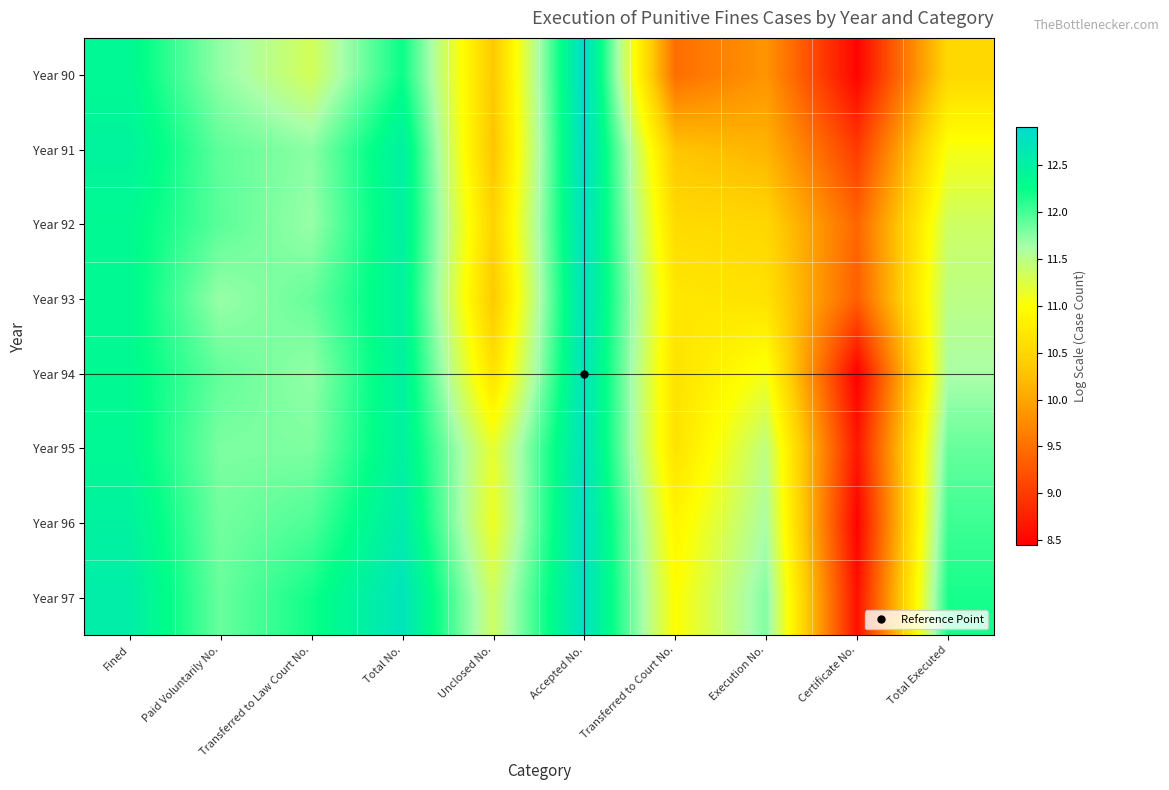

Rank the series by their maximum value, from lowest to highest.

Year 94, Year 95, Year 93, Year 97, Year 92, Year 96, Year 91, Year 90